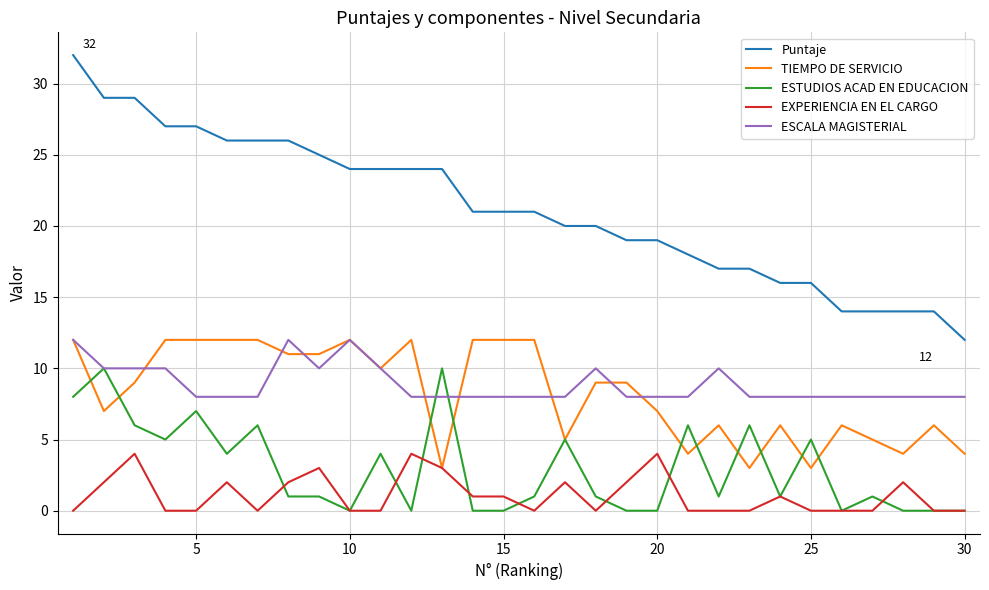

Which series has the widest spread of values?

Puntaje